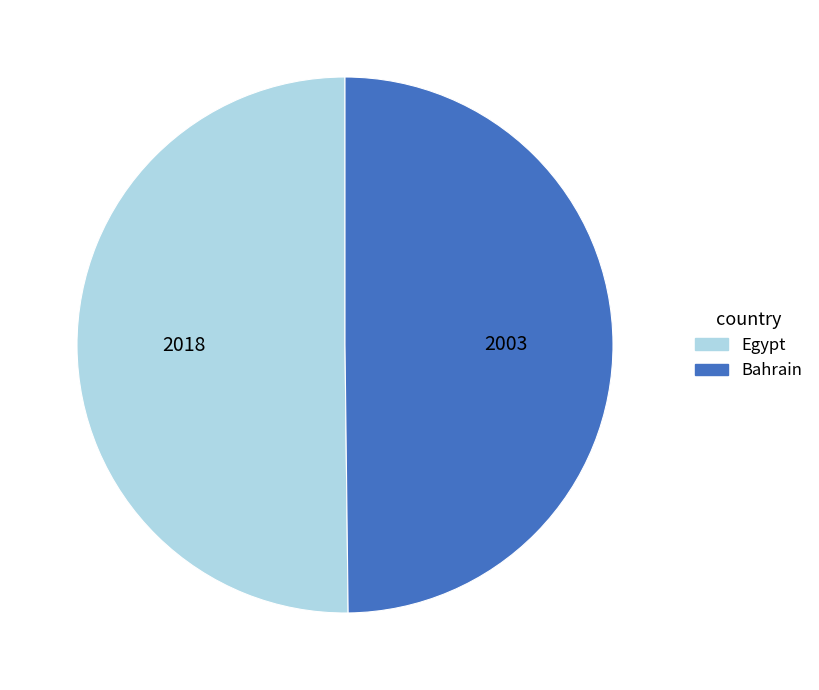

Do Egypt and Bahrain together represent more than half of the pie?

Yes